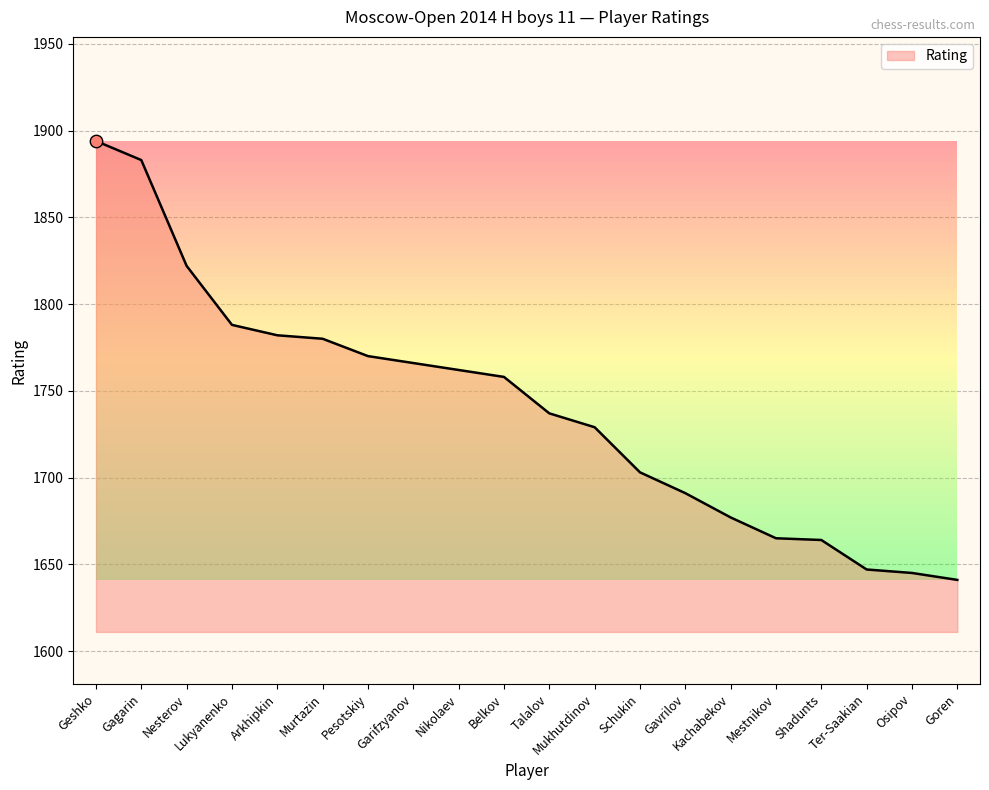

Which has a higher value, Talalov or Osipov?

Talalov